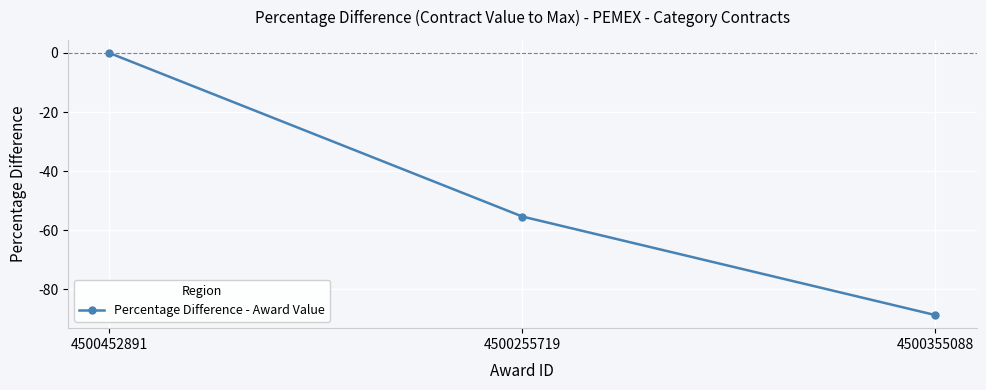

What is the minimum value shown in the chart?

-88.8